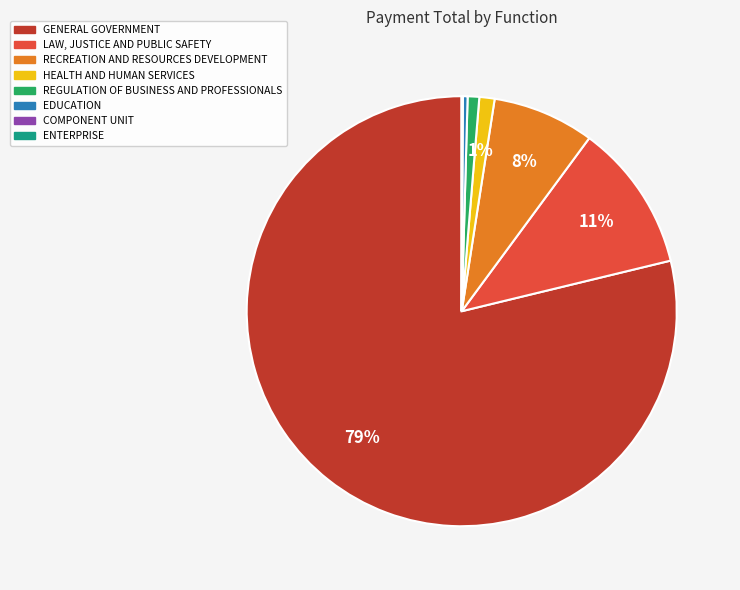

Is it true that LAW, JUSTICE AND PUBLIC SAFETY is 4% of the pie?

False